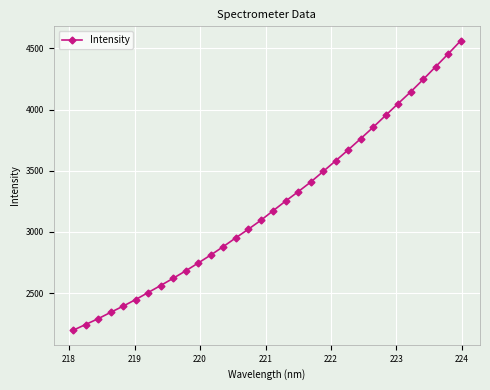

What is the average value?

3221.2